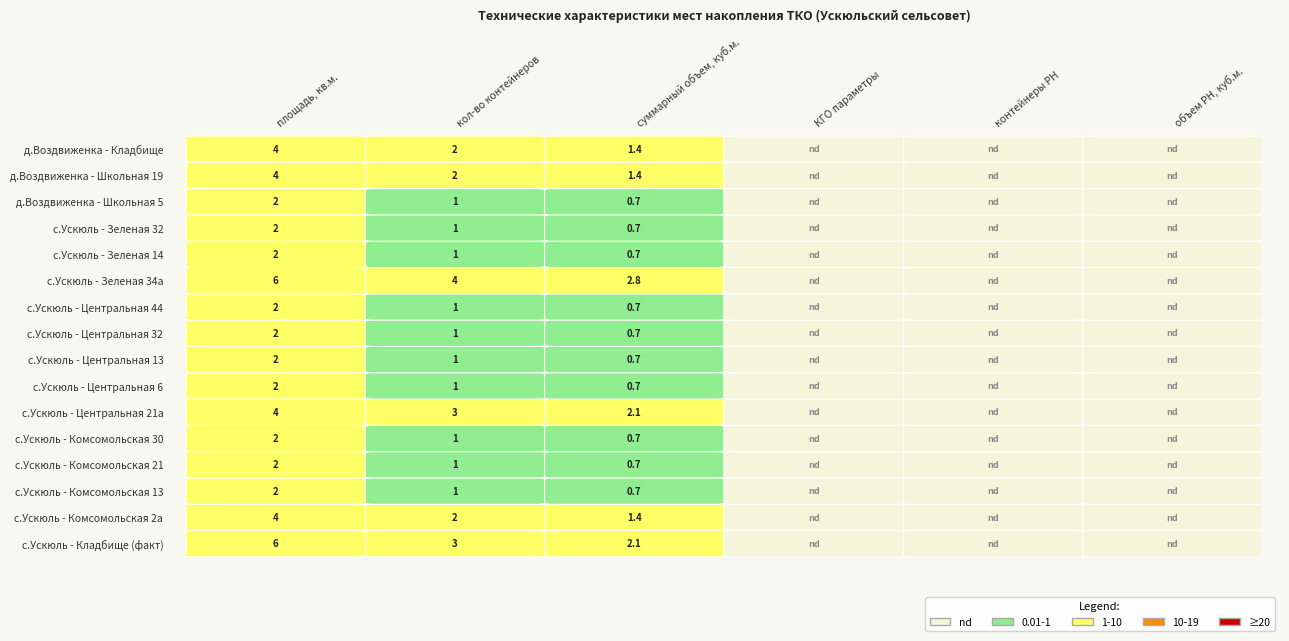

The value of Комсомольская (план) 21 at 2 is 0.7. True or false?

True